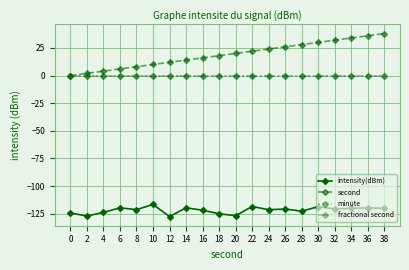

At which label does second first exceed 20?

22